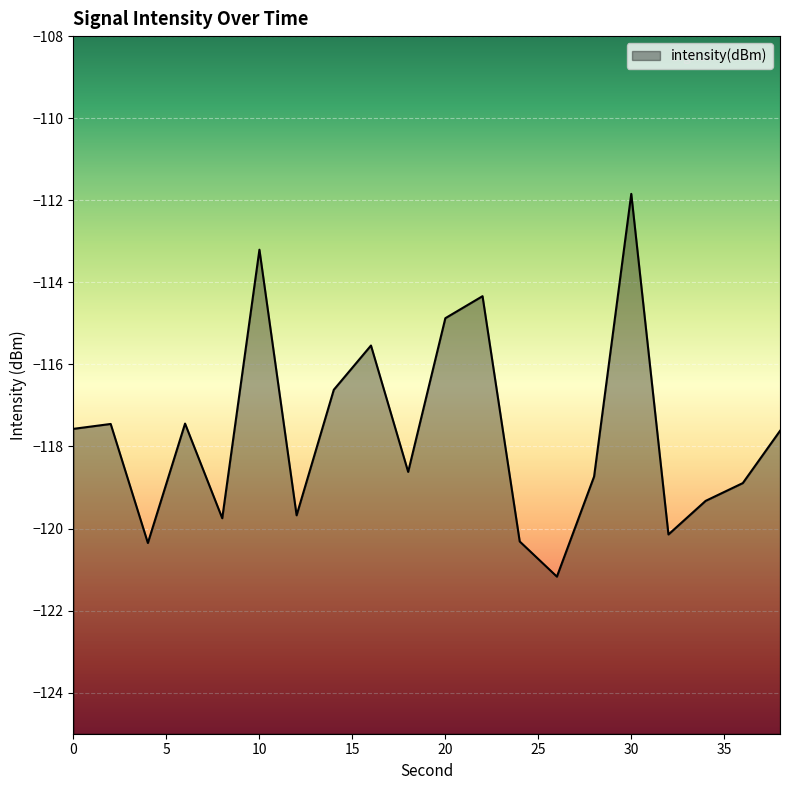

What is the average value?

-117.7